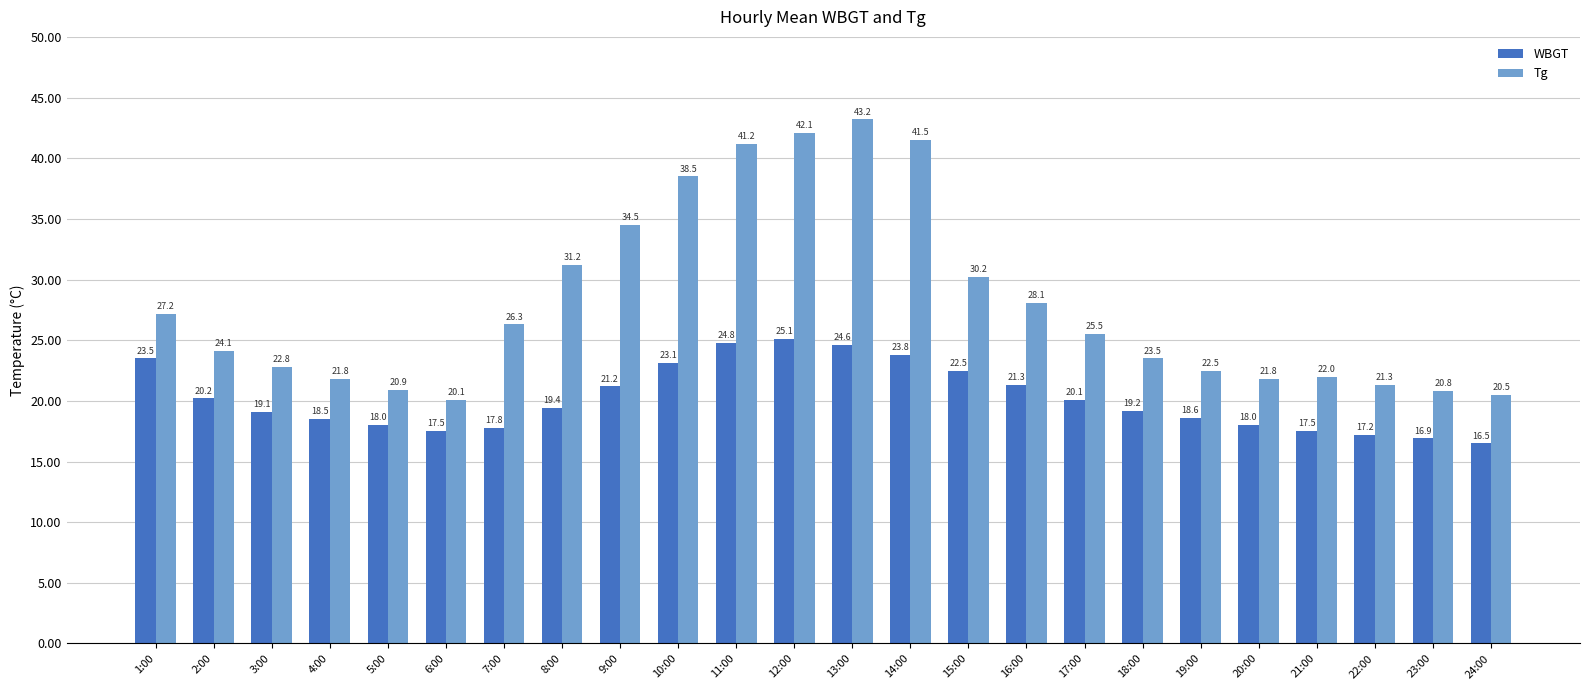

The value of Tg at 20:00 is 33.3. True or false?

False